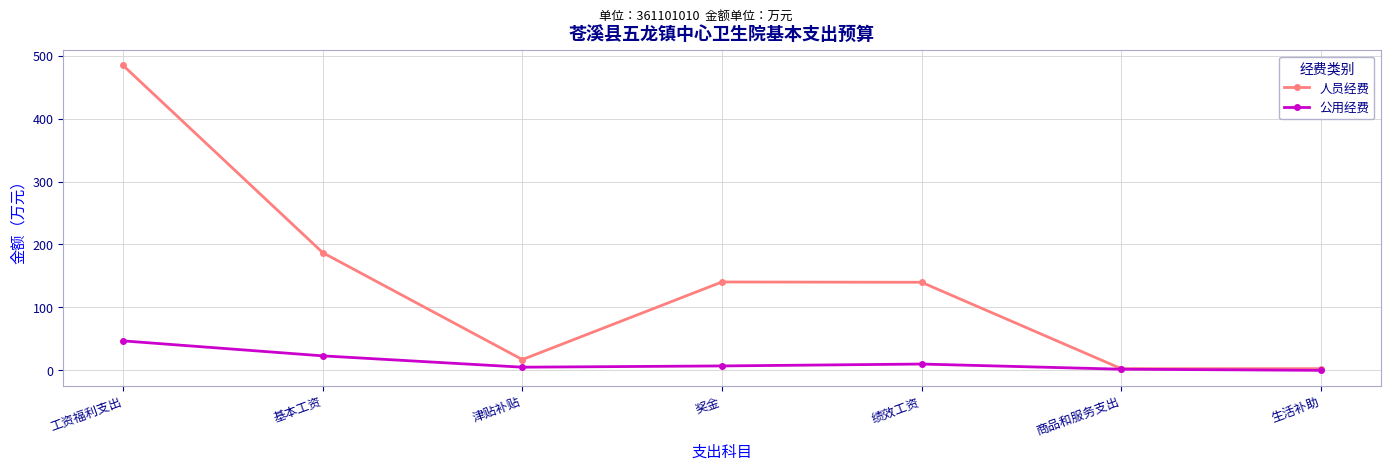

What is the difference between the maximum and minimum values in the 公用经费 series?

46.8